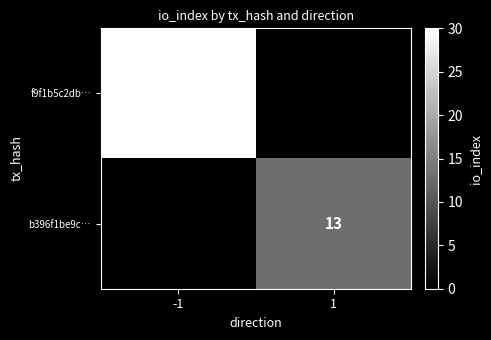

Is it true that b396f1be9c… equals 13 at 1?

True